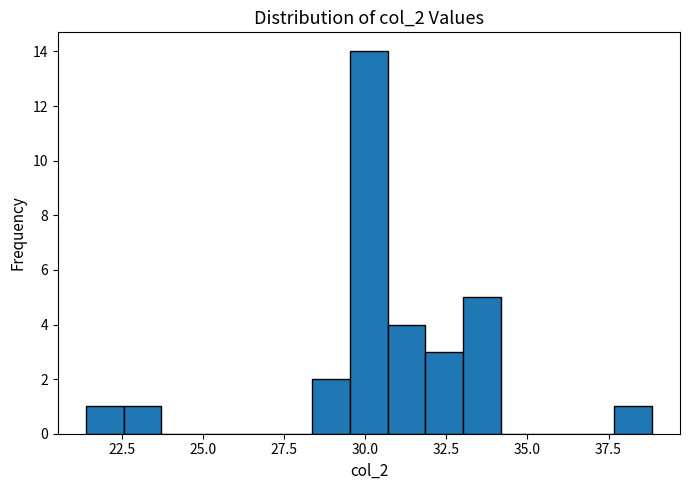

Read against the x-axis, roughly where is the centre of the tallest bar?

30.0